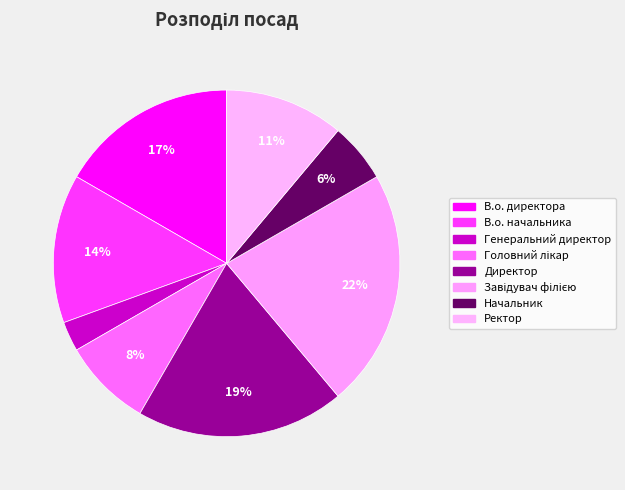

Rank the categories by value from lowest to highest.

Генеральний директор, Начальник, Головний лікар, Ректор, В.о. начальника, В.о. директора, Директор, Завідувач філією